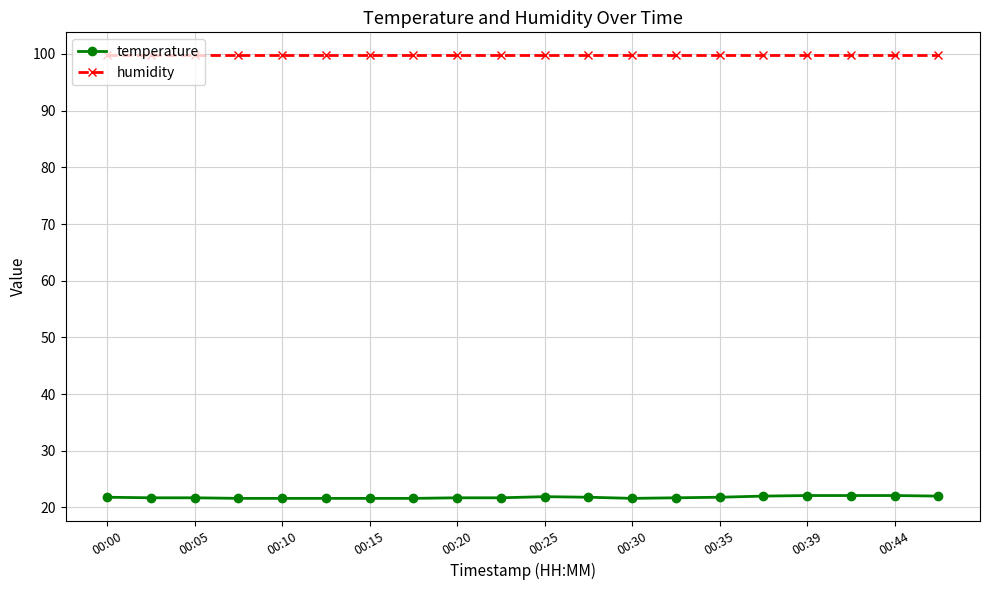

True or false: temperature has more than 0 interior local peaks.

True